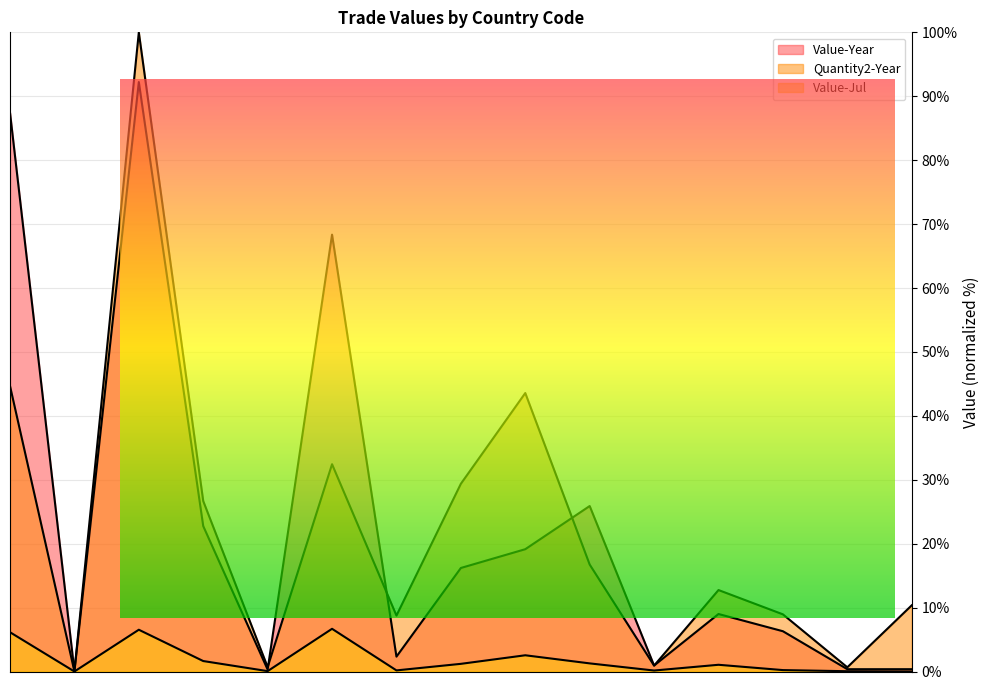

True or false: Quantity2-Year has a value of 29.5 at 113.

False